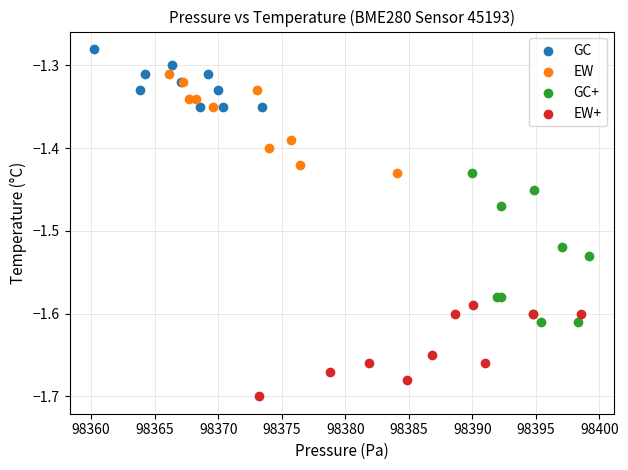

Which series has the largest Y range (max minus min)?

GC+